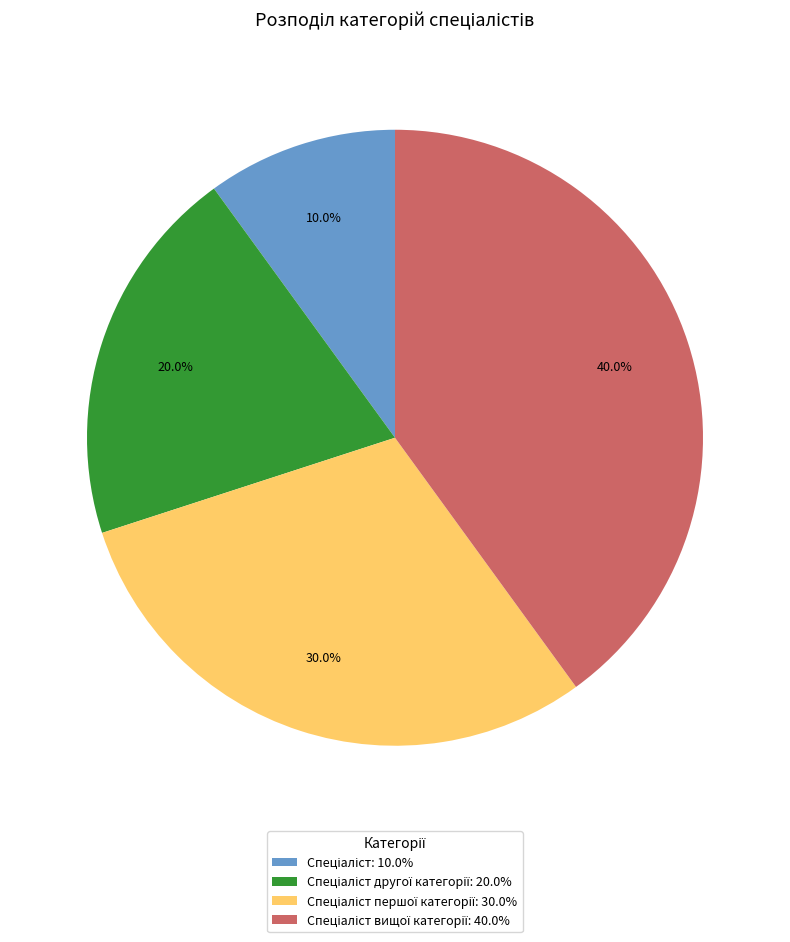

Does any single category account for the majority?

No